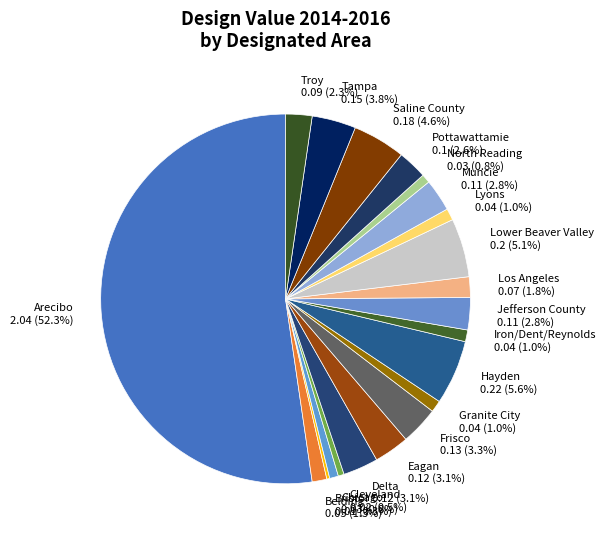

Between Eagan 0.12 (3.1%) and Saline County 0.18 (4.6%), which is larger?

Saline County 0.18 (4.6%)